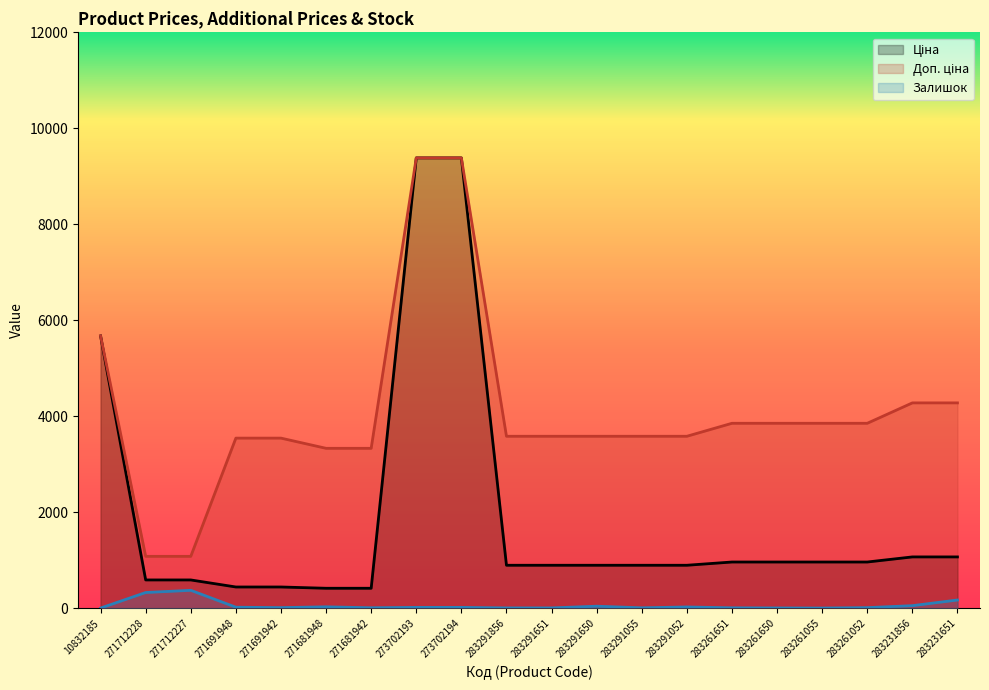

What is the label of the 4th point from the left?

271691948